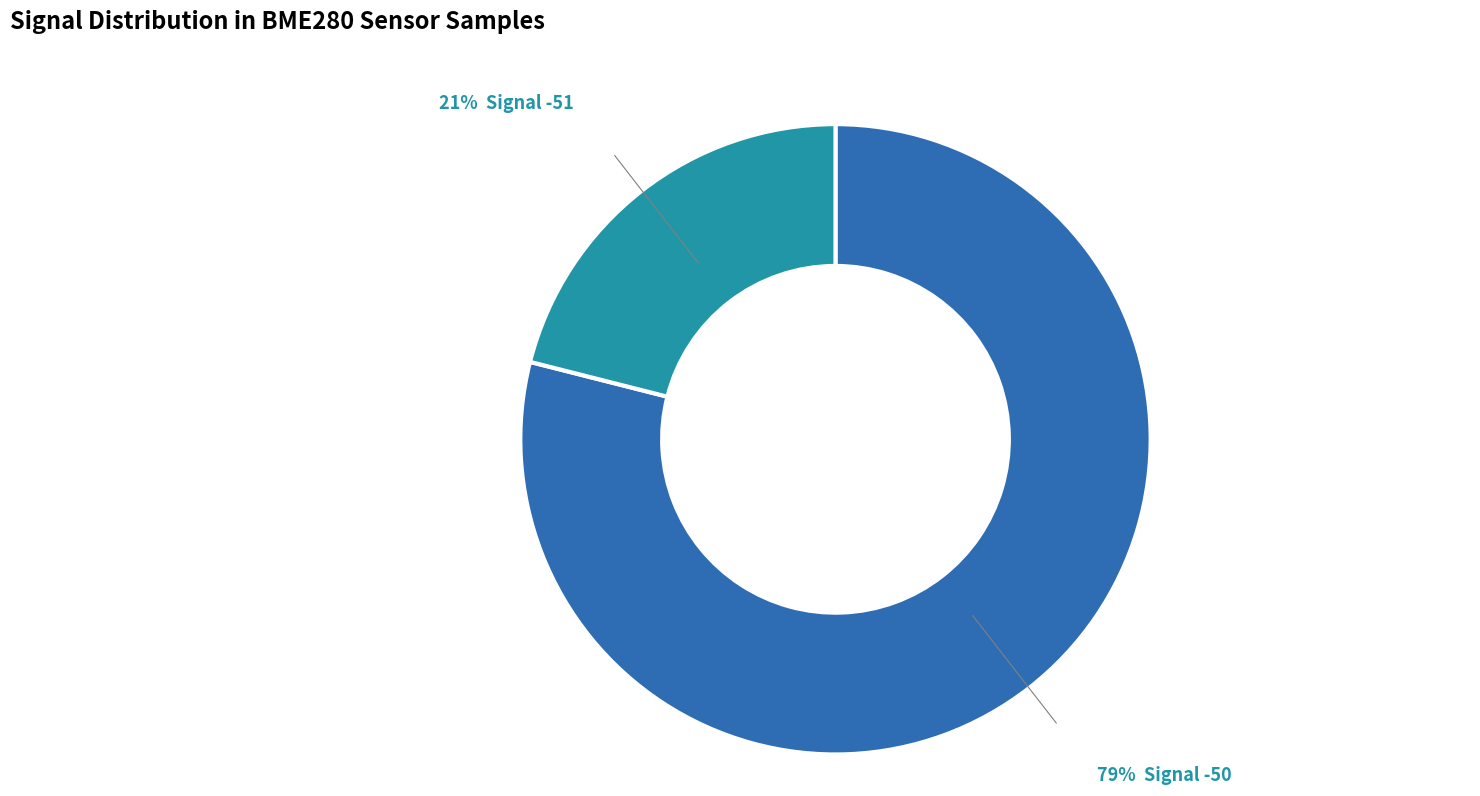

To the nearest percent, what is the average slice percentage?

50%